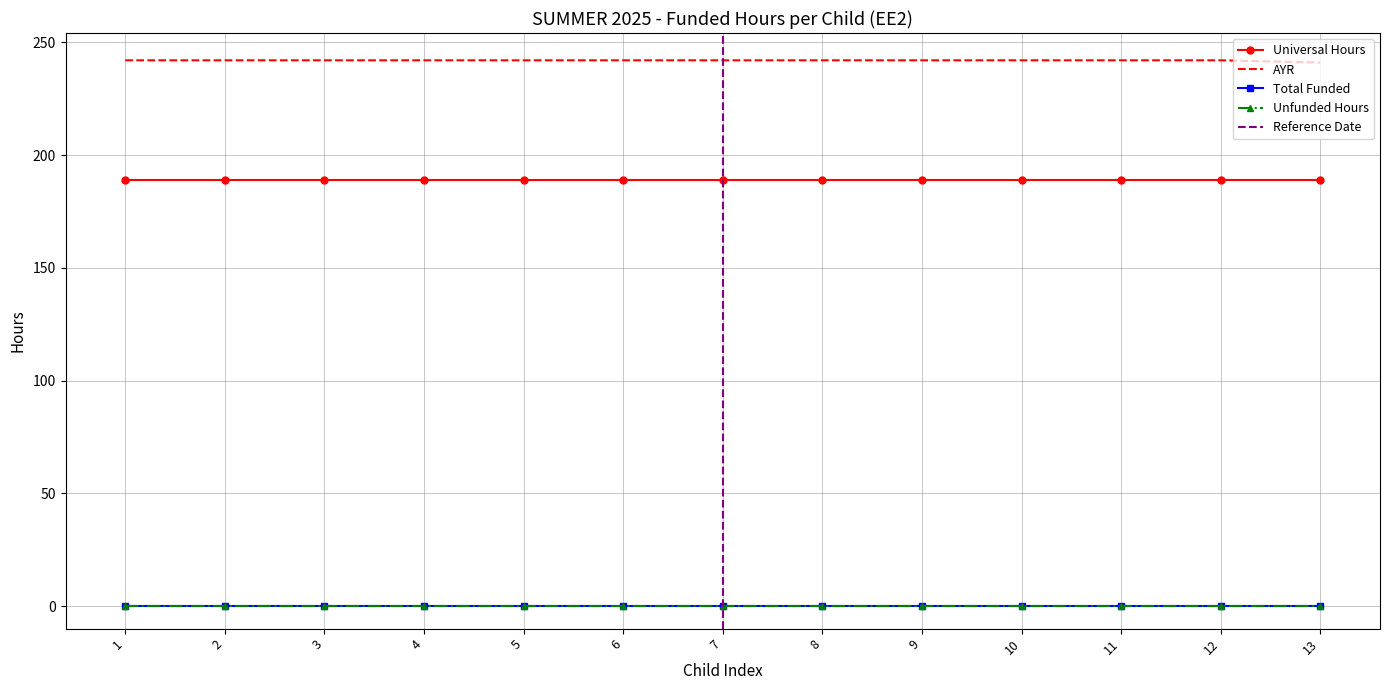

Is this an area chart (filled region under the line)?

No